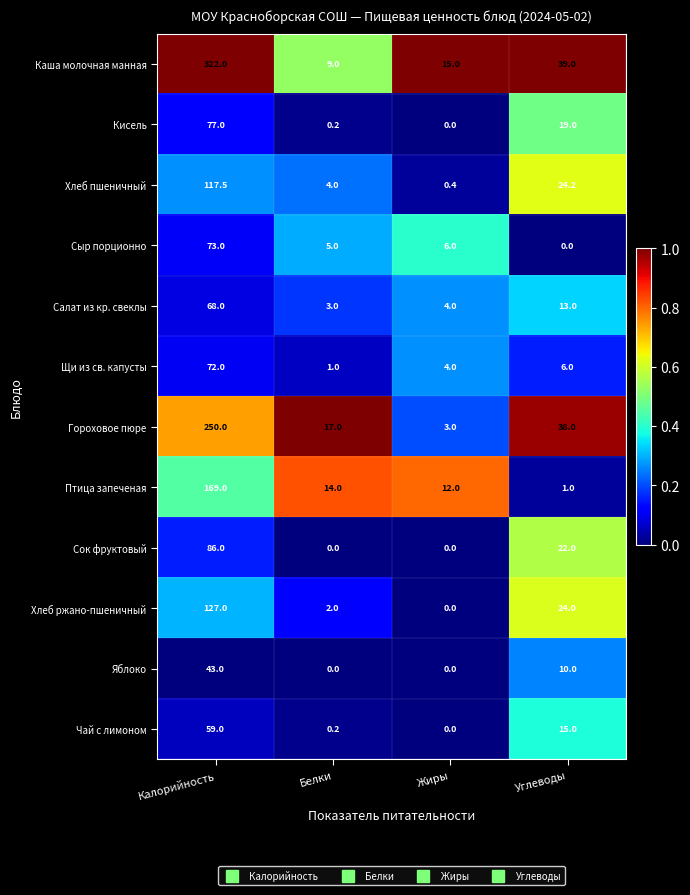

How many series are shown in this chart?

12